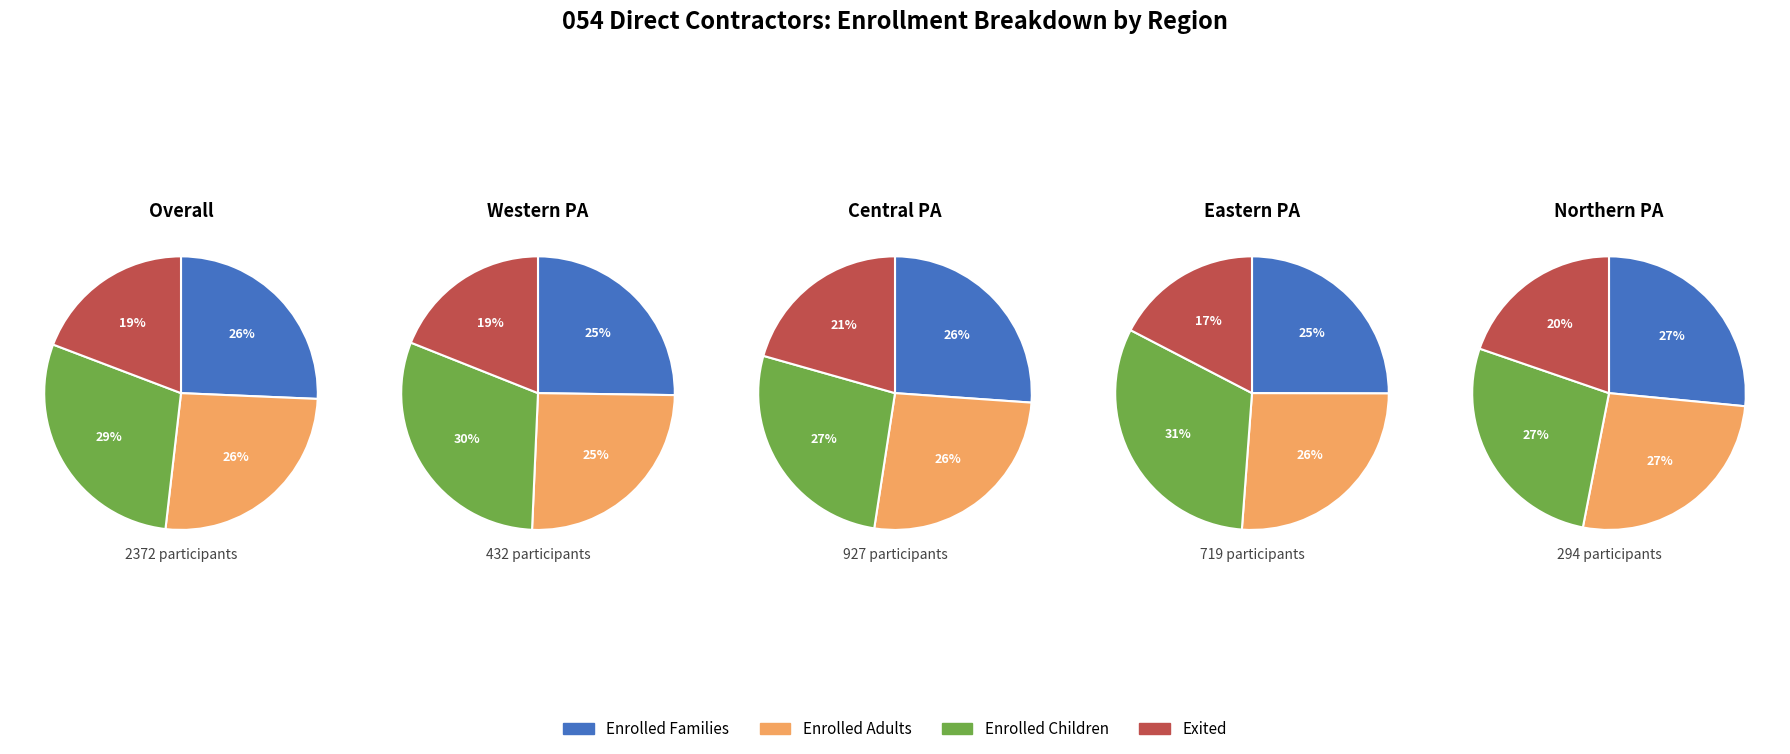

Which category has the biggest portion of the pie?

enrolled_children